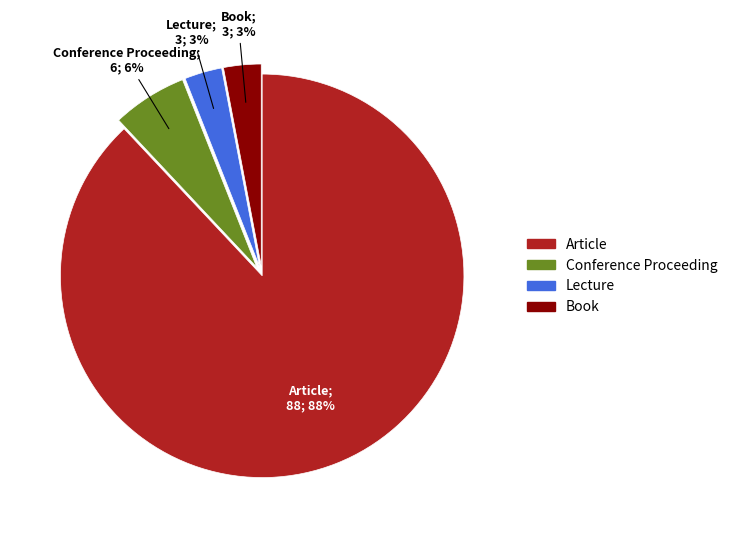

Which slice is the largest?

Article